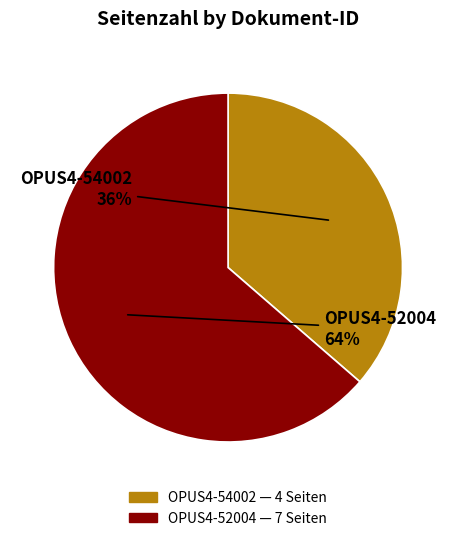

To the nearest percent, what is the combined percentage of OPUS4-54002 and OPUS4-52004?

100%